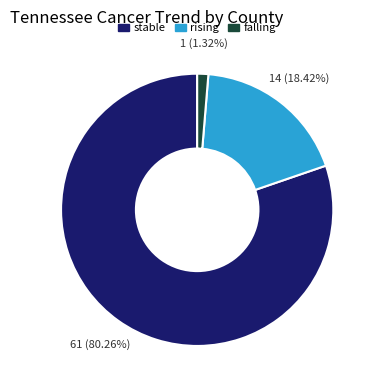

What is the smallest slice in the pie chart?

falling